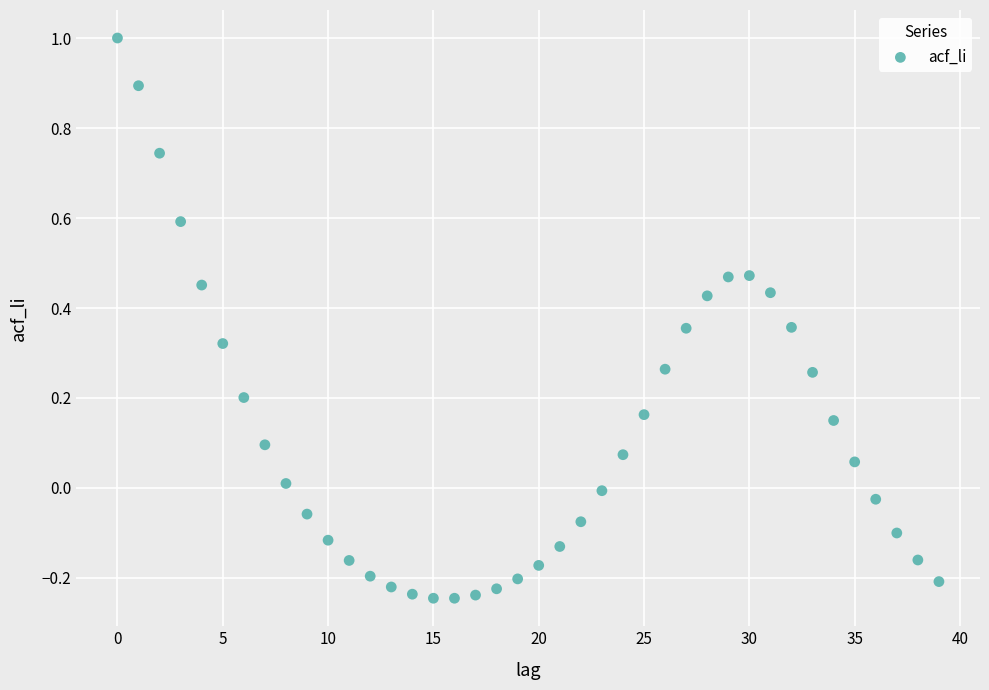

What is the range of Y values (max minus min)?

1.2